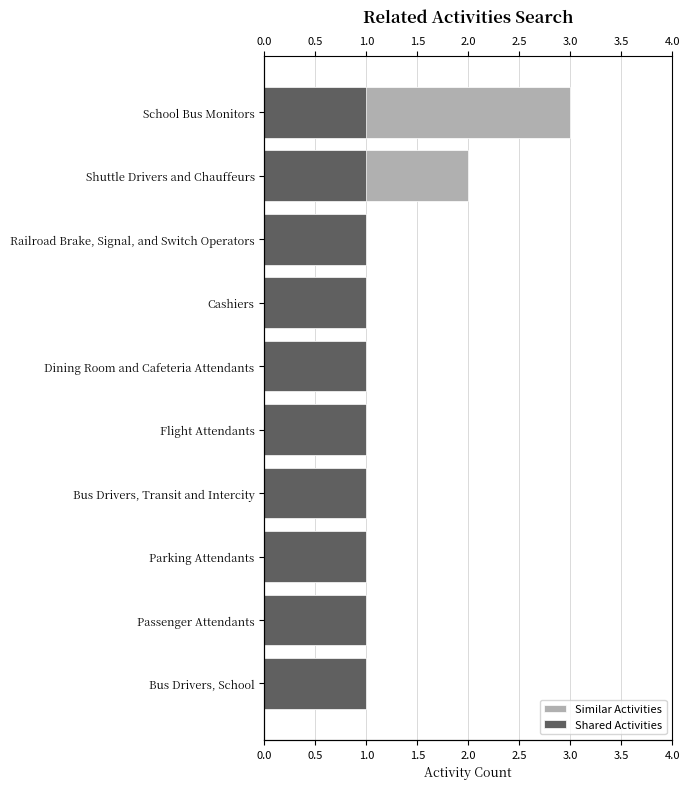

List the series in order of their peak value, highest first.

Similar Activities, Shared Activities